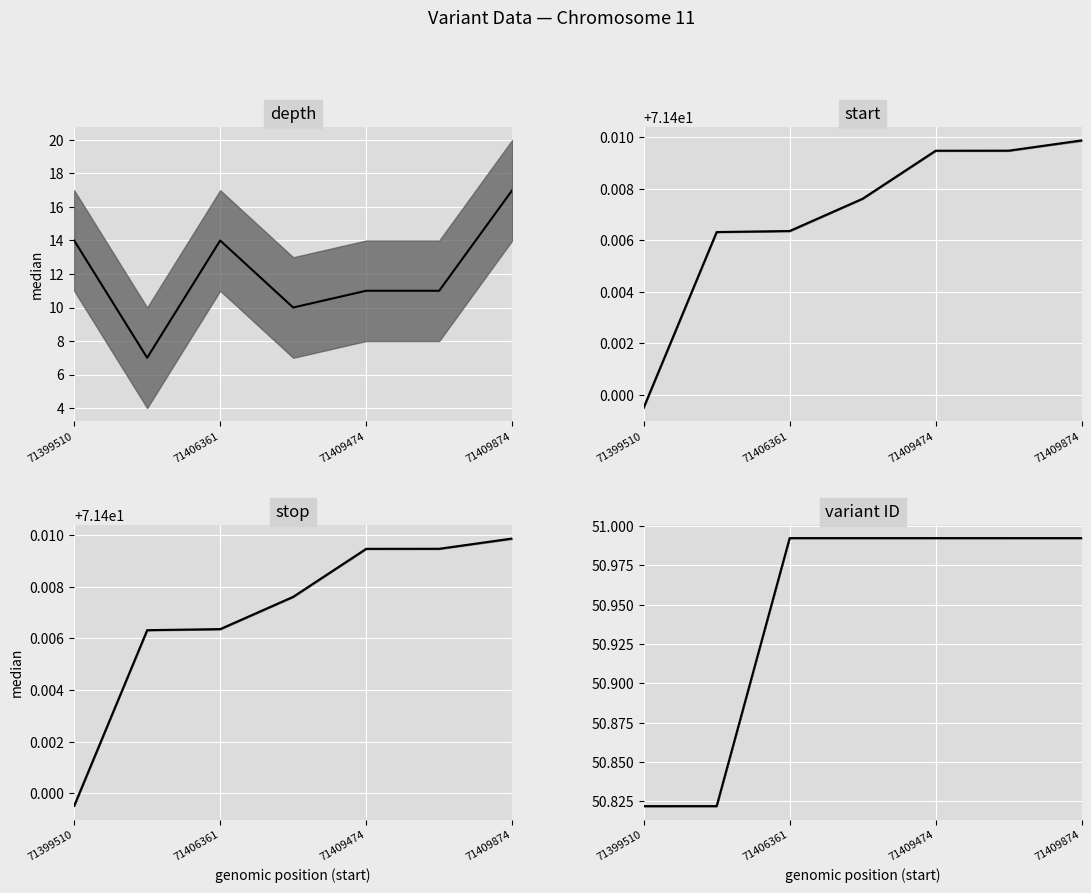

What is the smallest value displayed?

7.0